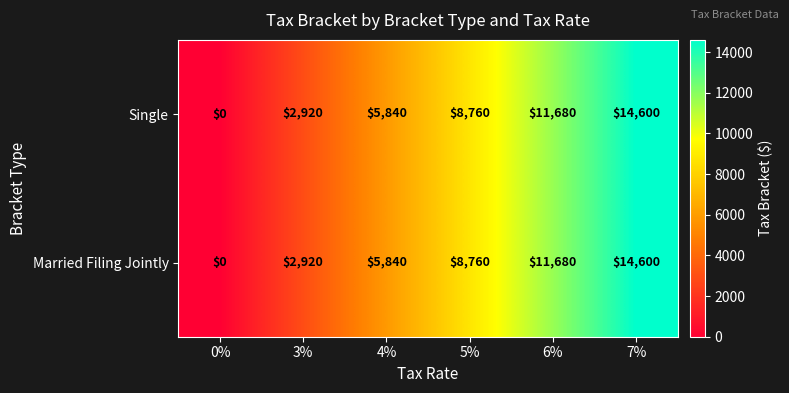

The Married Filing Jointly series shows 14600 at 7%. True or false?

True